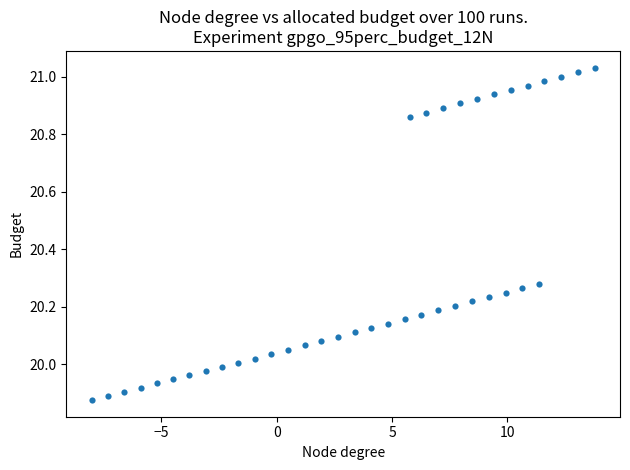

What is the range of X values (max minus min)?

21.8